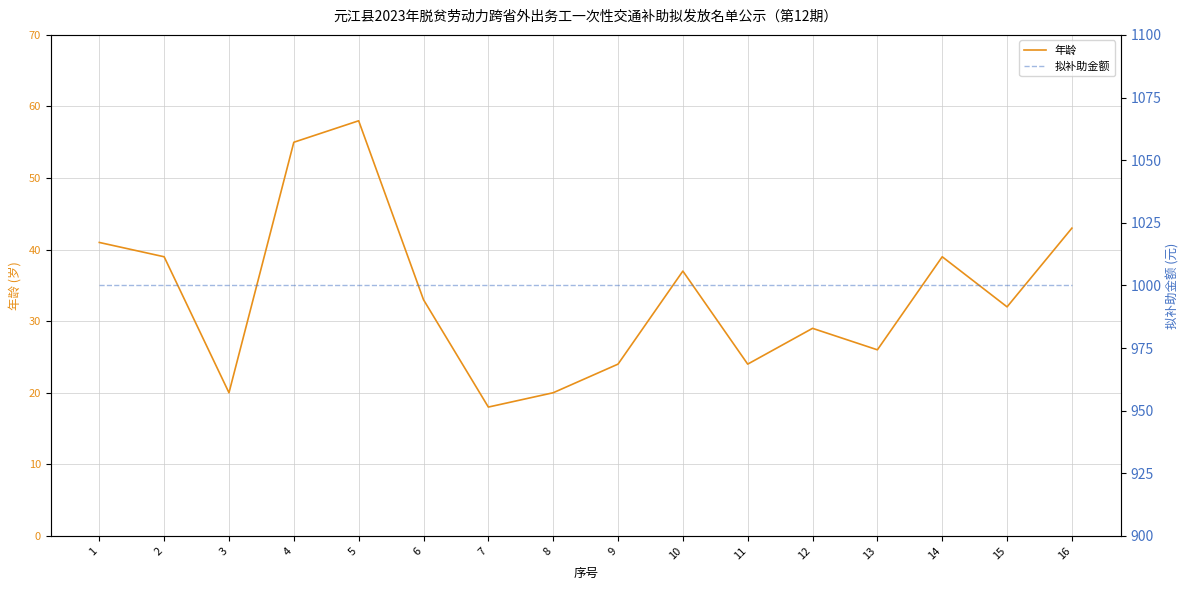

Does the chart display data point markers on the line(s)?

No